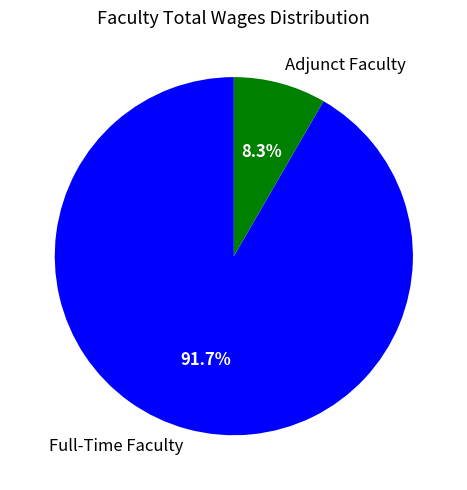

What percentage is the Full-Time Faculty slice, to the nearest percent?

92%